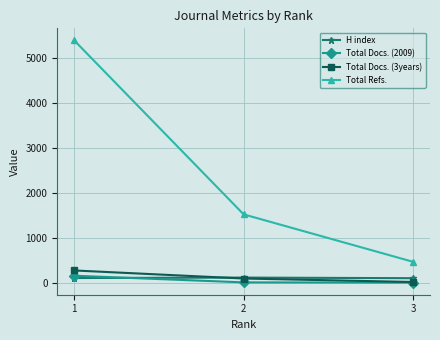

Which series changed the most between 2 and 3?

Total Refs.